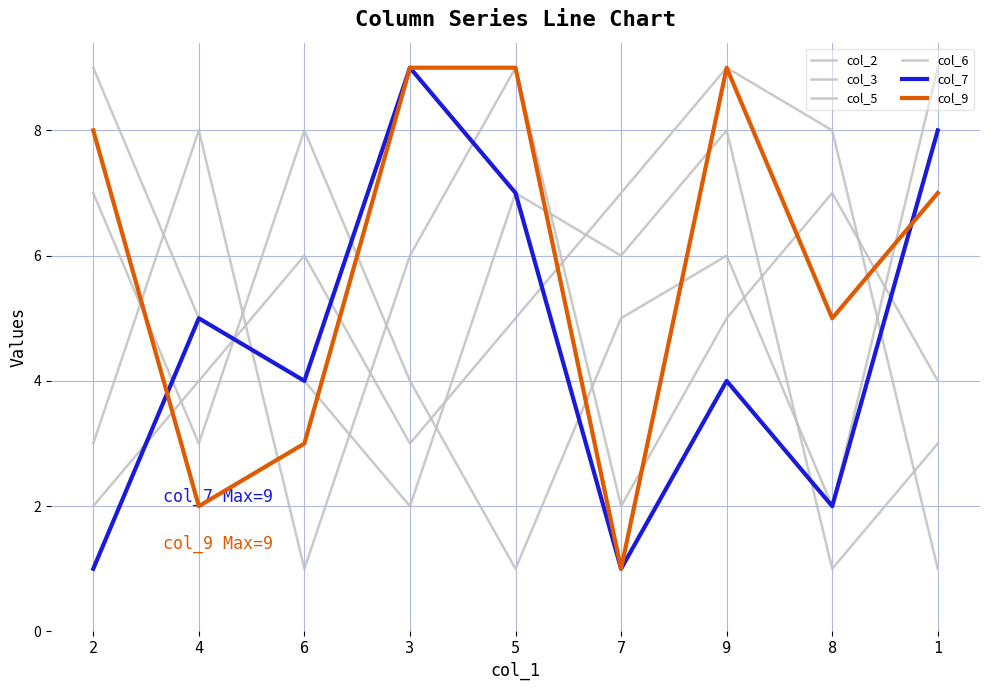

How many lines are shown in the chart?

6